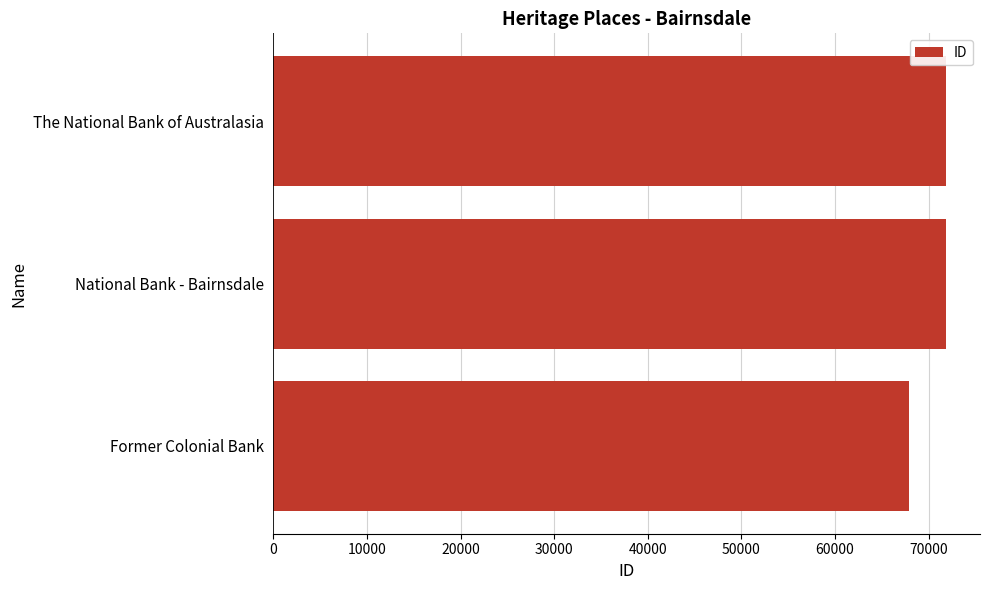

Approximately how many times larger is the value at Former Colonial Bank compared to The National Bank of Australasia?

0.9